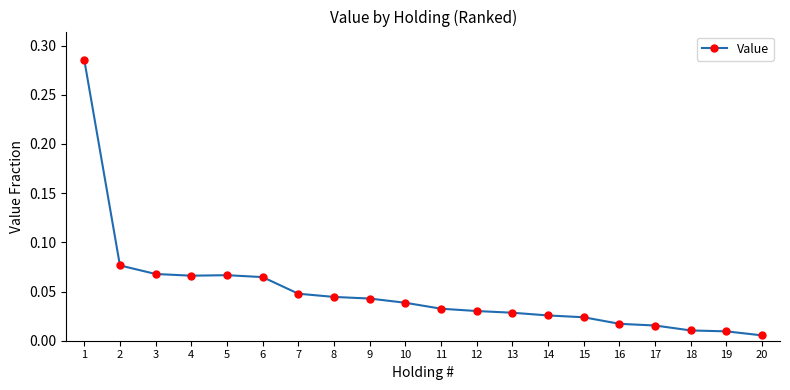

Between 2 and 10, which is larger?

2